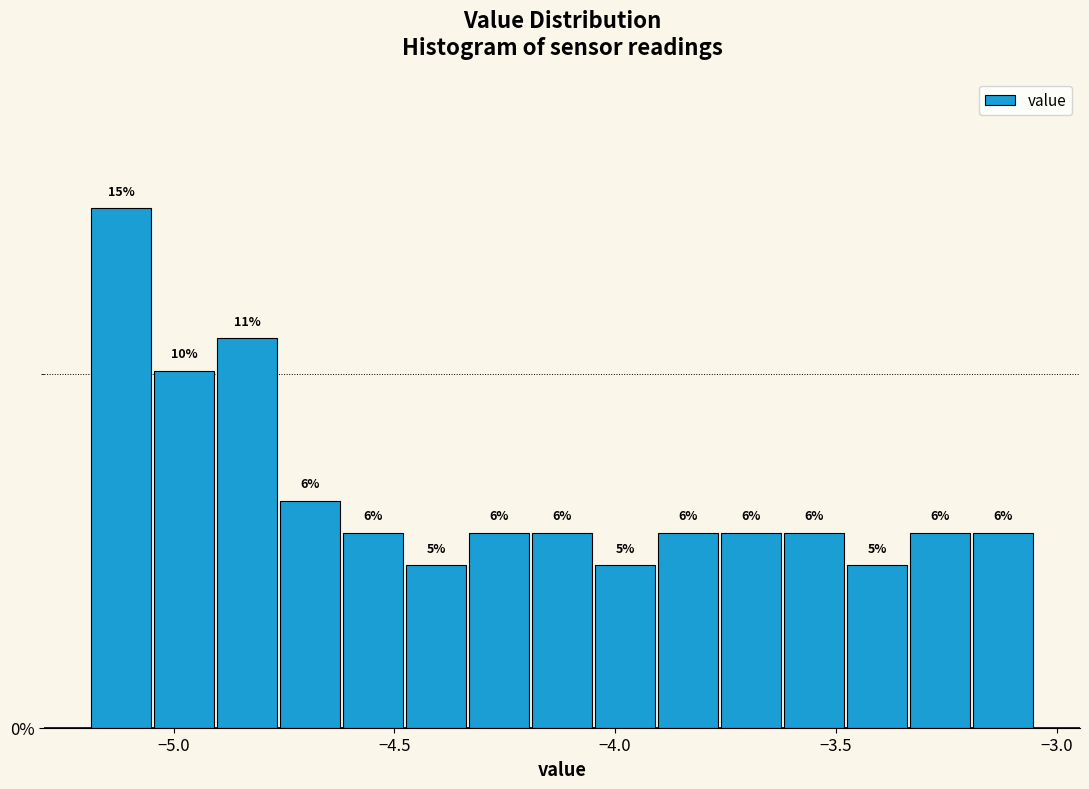

Read against the x-axis, roughly where is the centre of the tallest bar?

-5.10